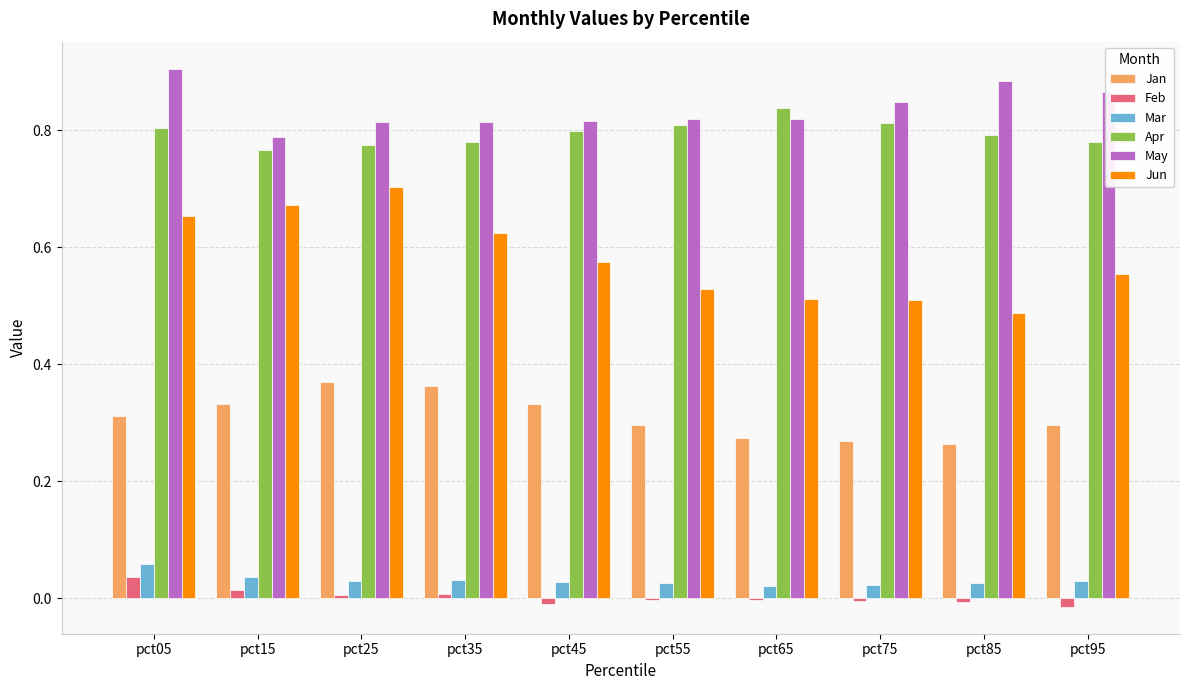

Which category has the highest value across all series?

pct05